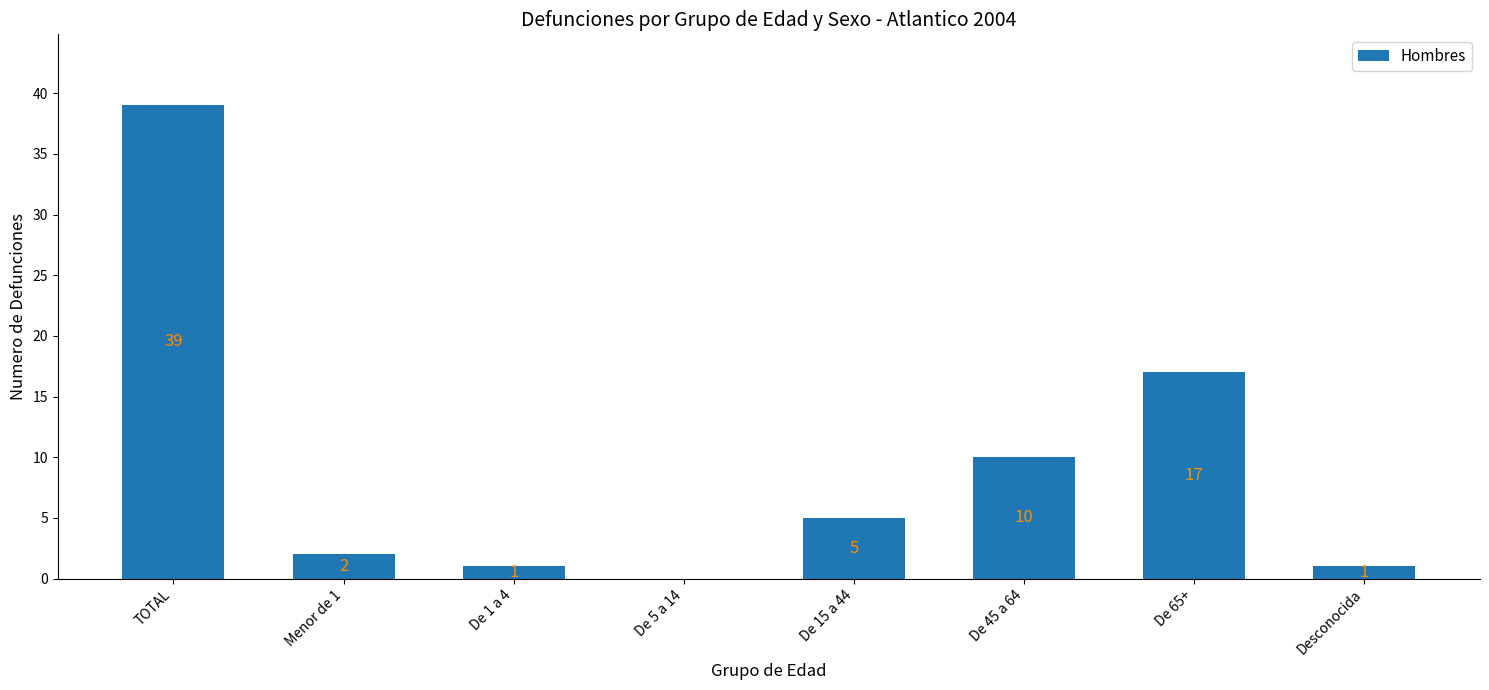

At which label does the data first exceed 5?

TOTAL